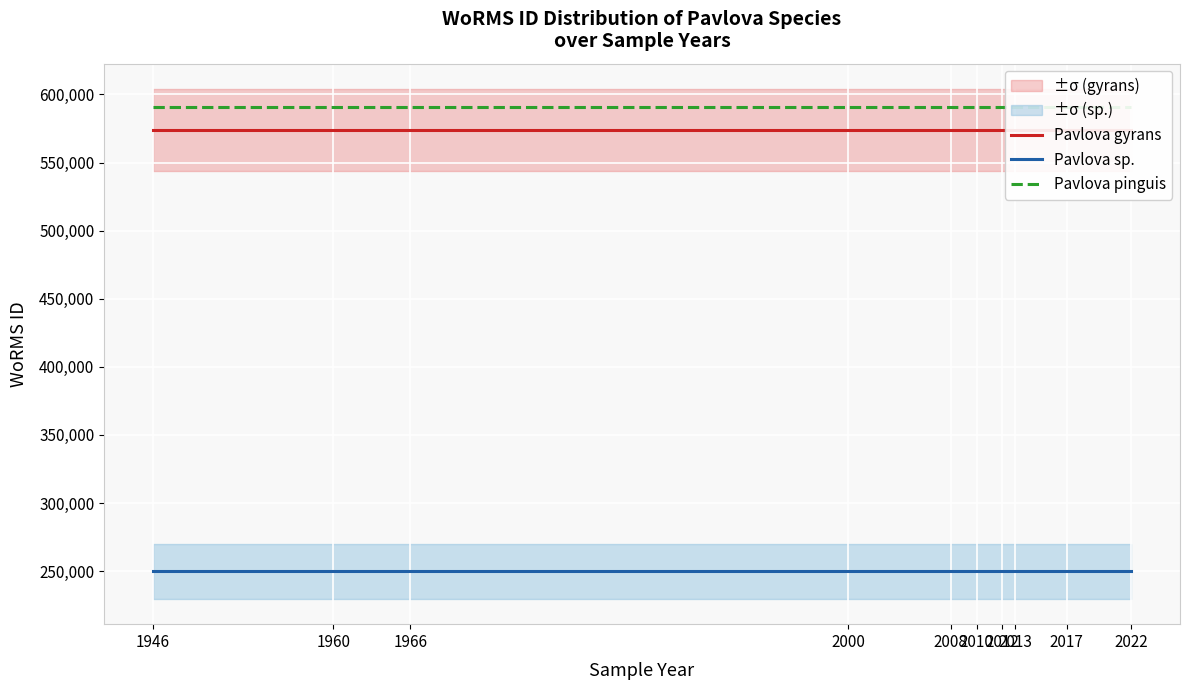

Which series has the widest spread of values?

Pavlova gyrans